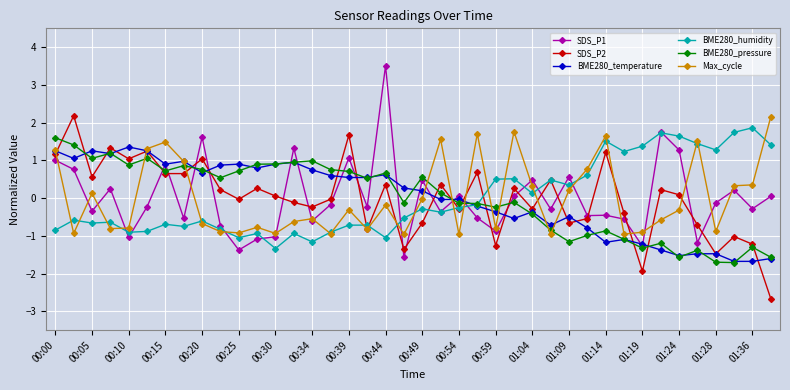

How many lines are shown in the chart?

6